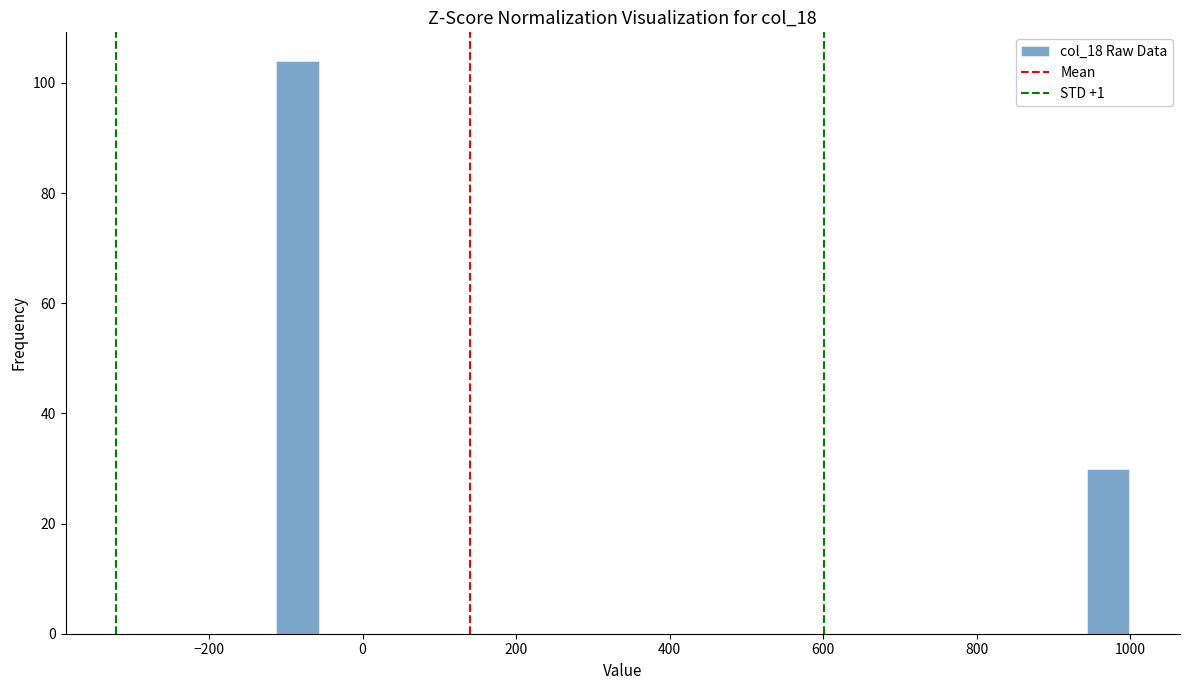

Around what value on the x-axis is the tallest bar? Give the approximate position of its centre, as read against the axis.

-80